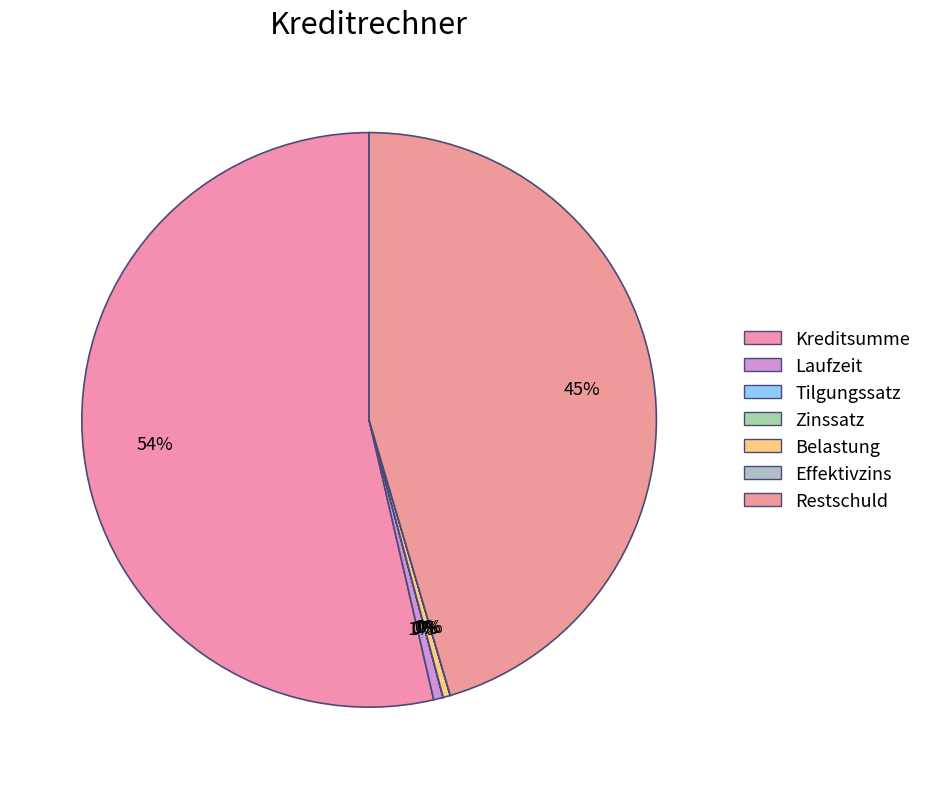

What is the total percentage of Laufzeit and Restschuld?

46.0%